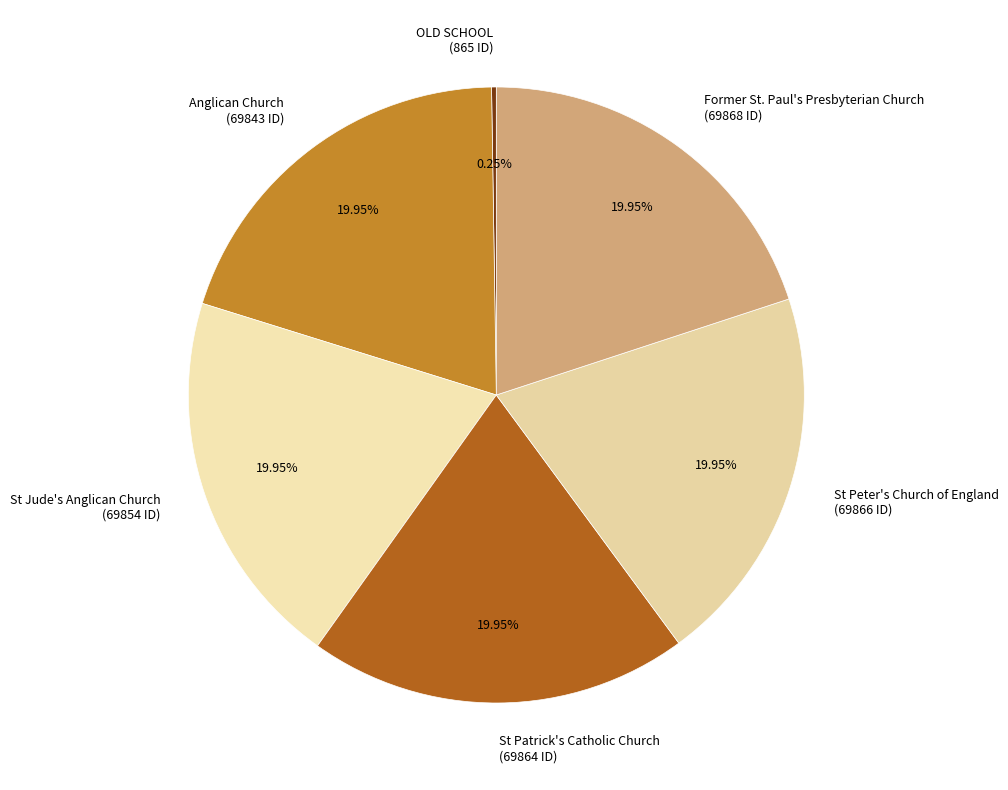

Combined, do St Jude's Anglican Church (69854 ID) and St Patrick's Catholic Church (69864 ID) account for over 50%?

No